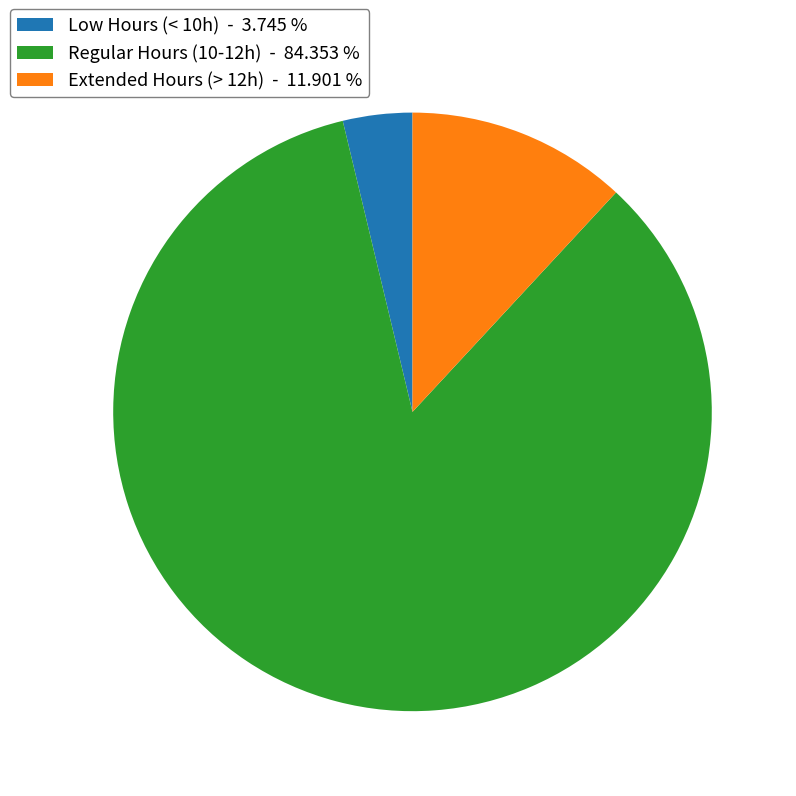

Is there a majority slice in this chart?

Yes